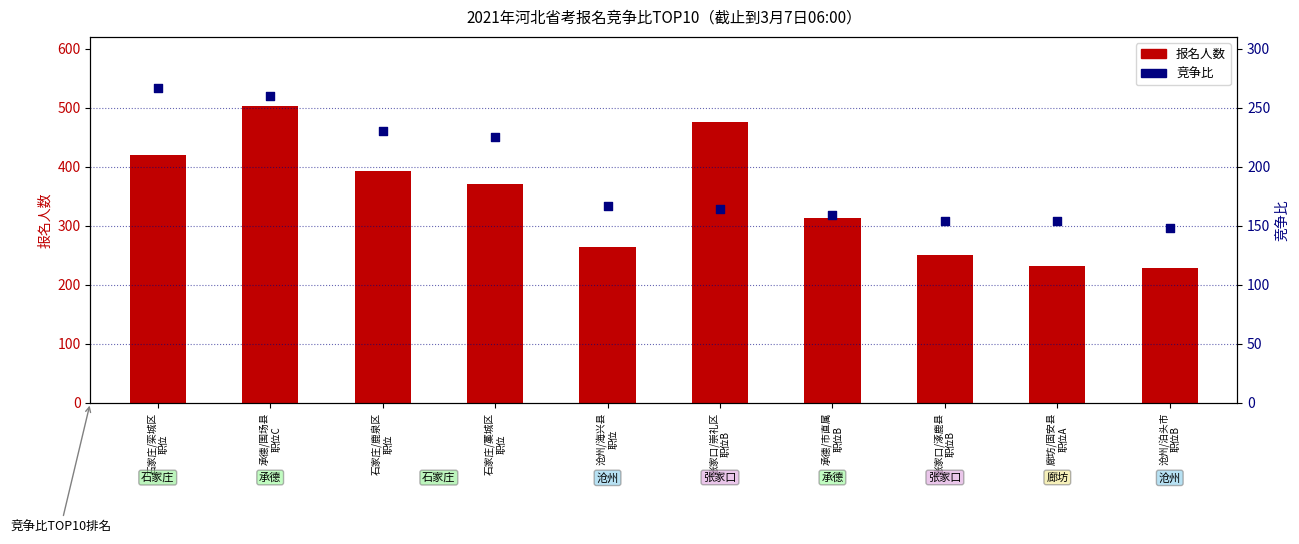

What are all the series names shown in the legend?

报名人数, 竞争比